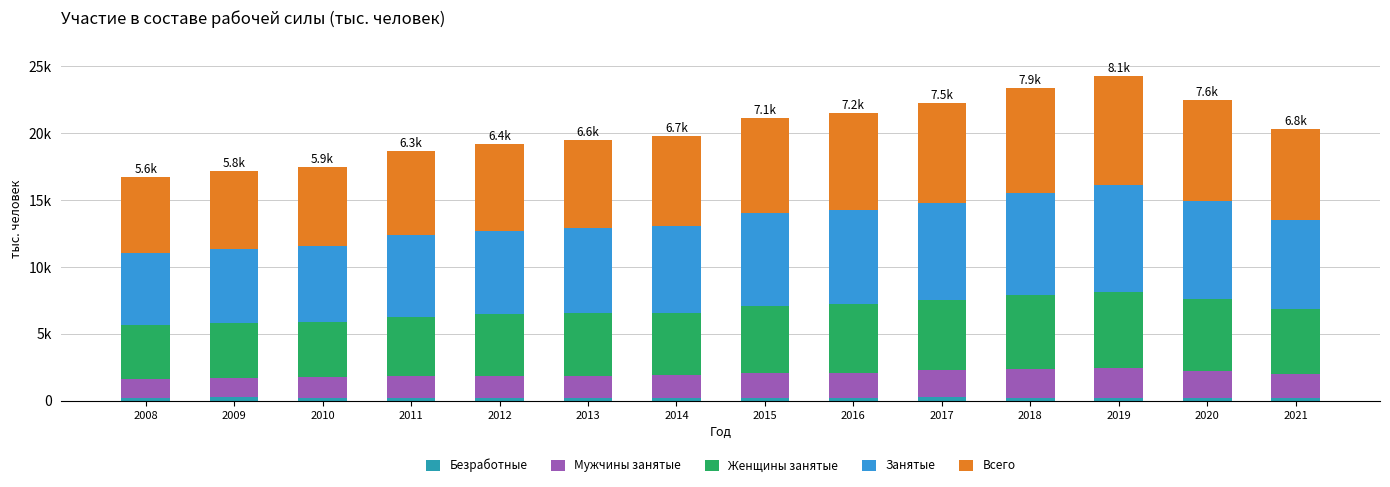

What is the difference between the Занятые values at 2009 and 2020?

1827